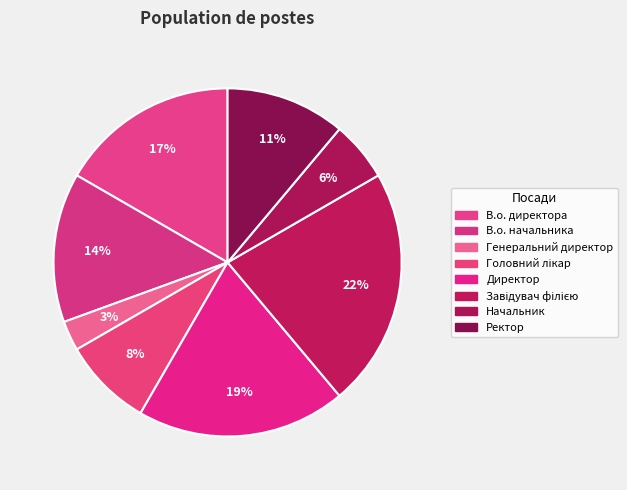

True or false: Ректор accounts for 22% of the total.

False